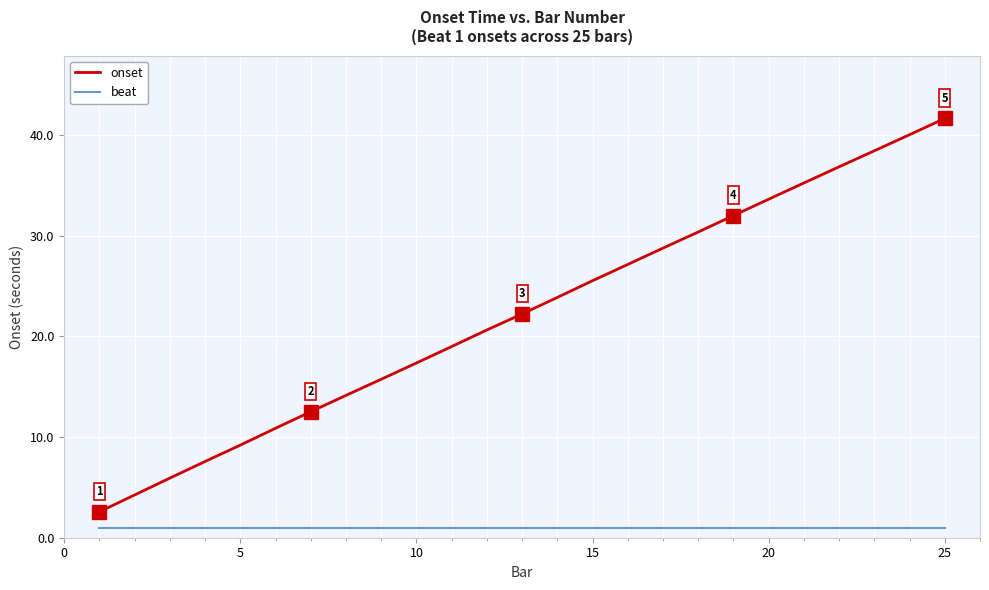

Which series has the largest total across all categories?

onset